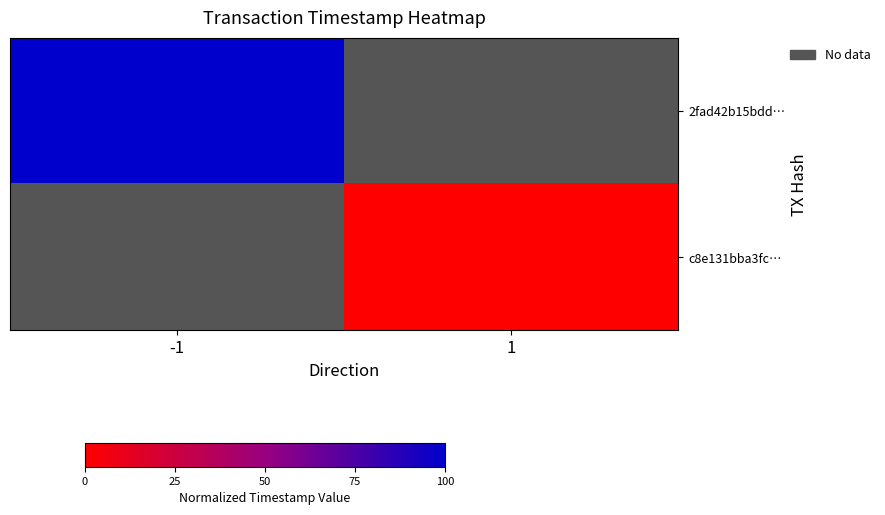

Which series has the widest spread of values?

2fad42b15bdd…